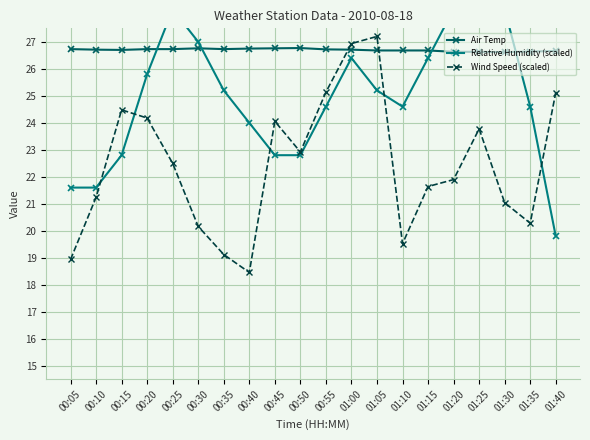

The value of Wind Speed (scaled) at 01:00 is 48.2. True or false?

False